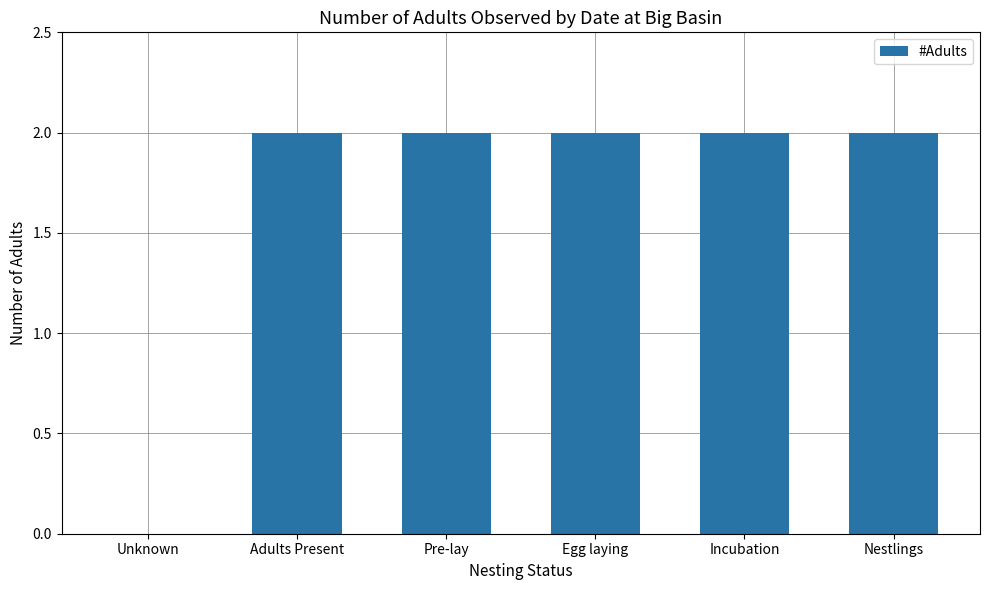

Reading left to right, what are all the values shown in this chart?

Unknown=0	Adults Present=2	Pre-lay=2	Egg laying=2	Incubation=2	Nestlings=2